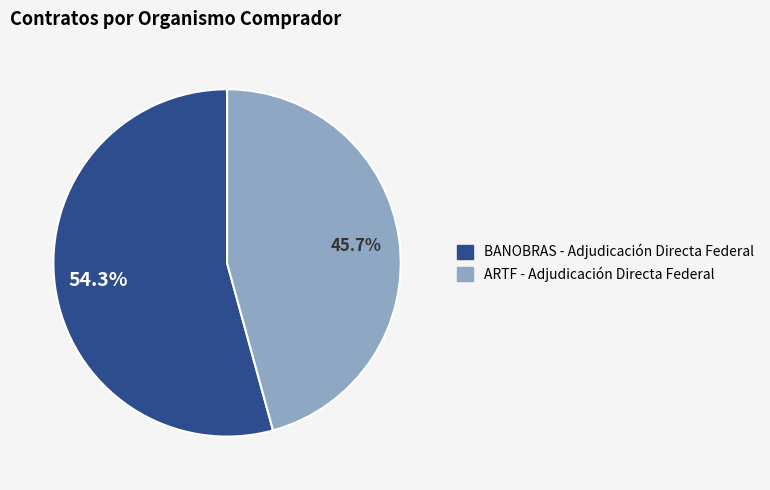

What percentage is the BANOBRAS - Adjudicación Directa Federal slice, to the nearest percent?

54%